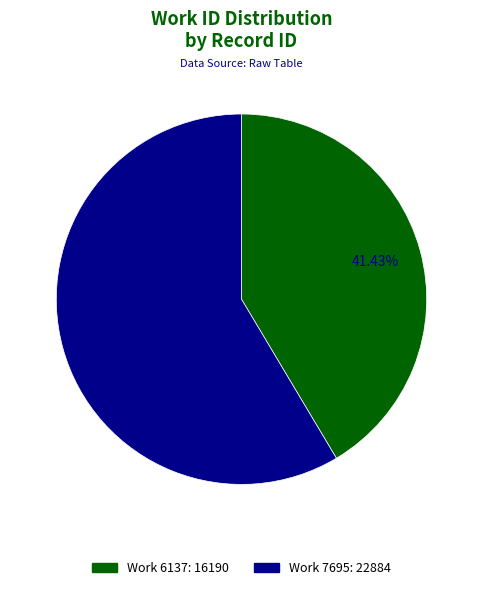

Is there a majority slice in this chart?

Yes